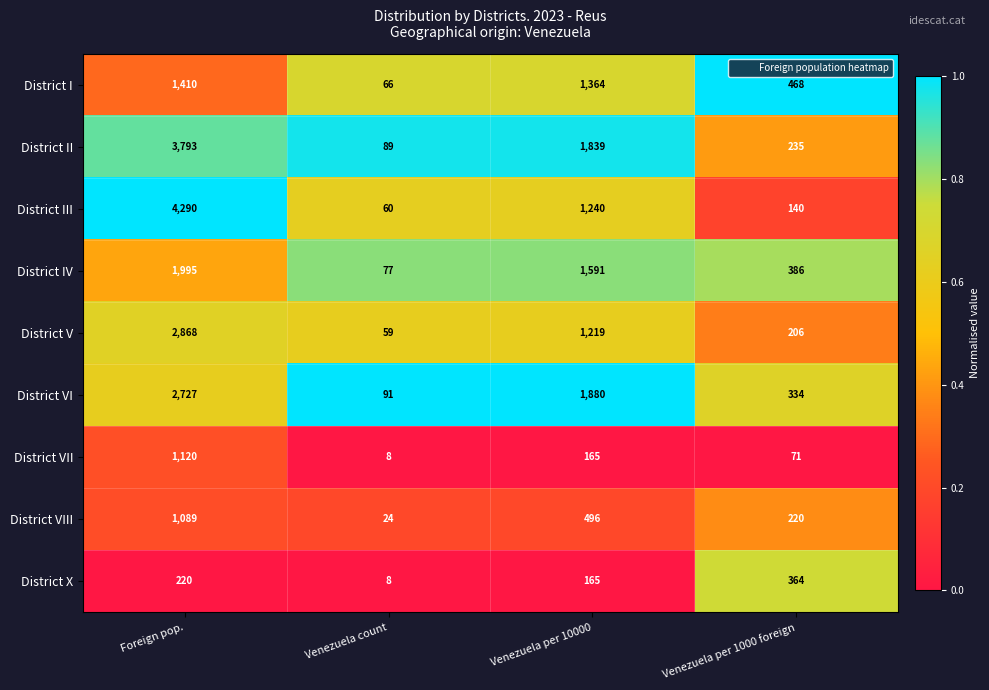

Count the number of categories in the chart.

4